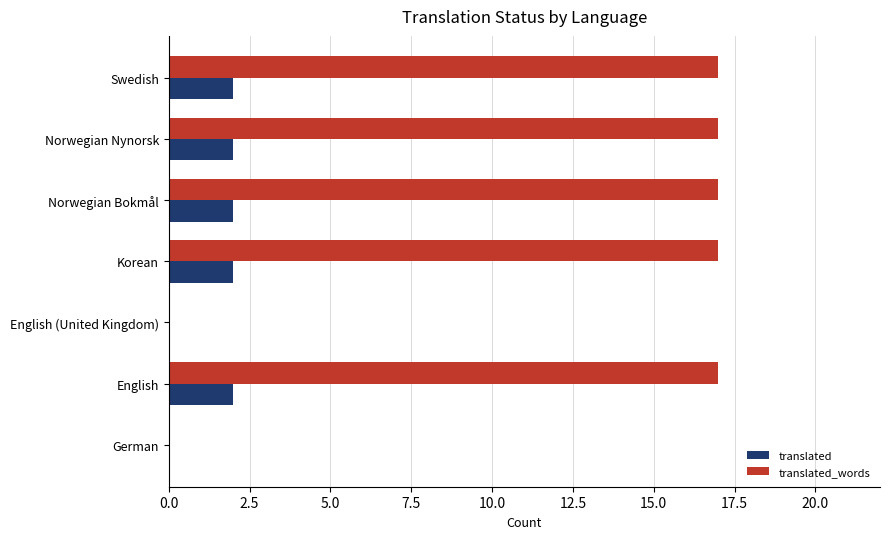

What are all the series names shown in the legend?

translated, translated_words